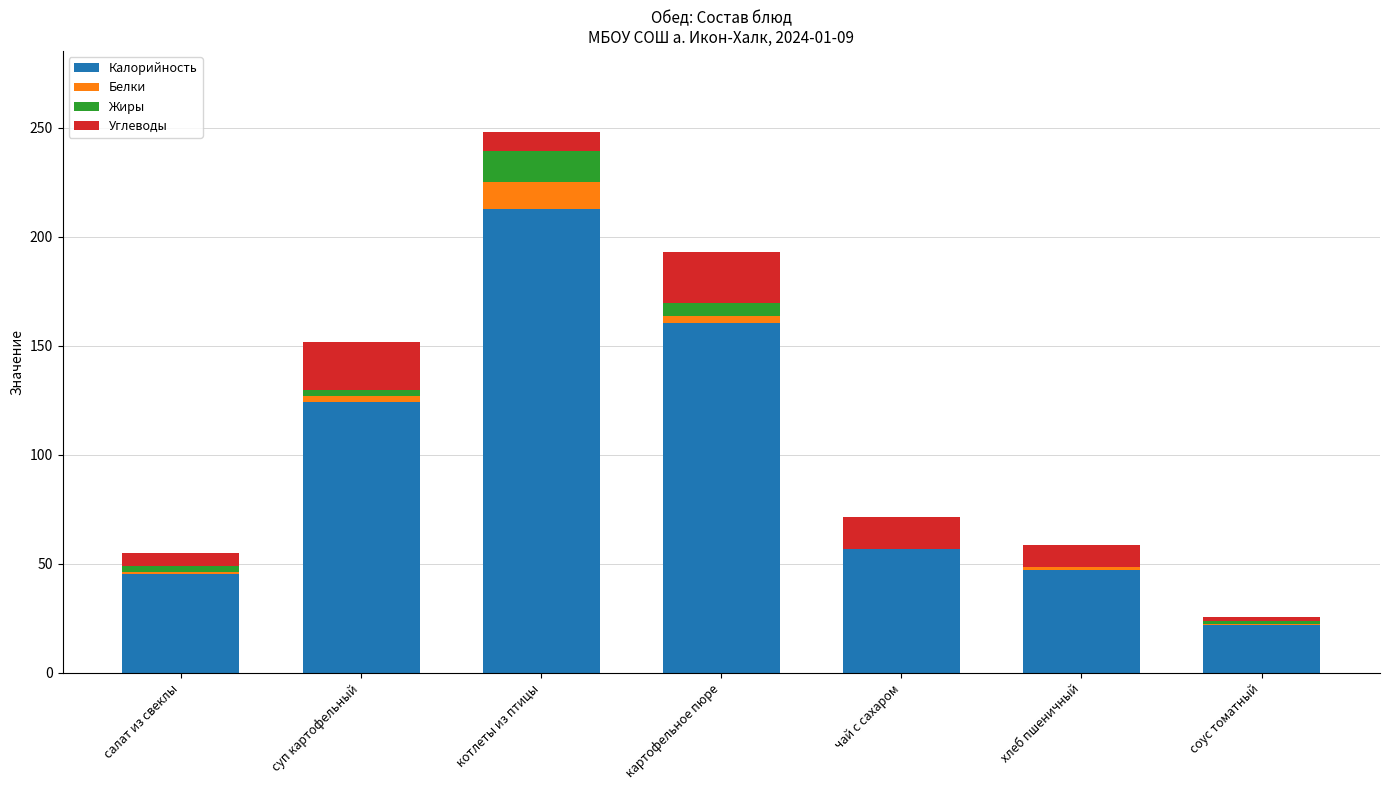

Does the chart contain stacked bars?

Yes